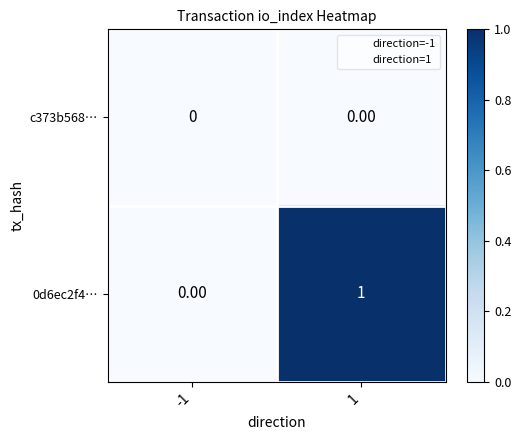

Which series changed the most between -1 and 1?

0d6ec2f4…